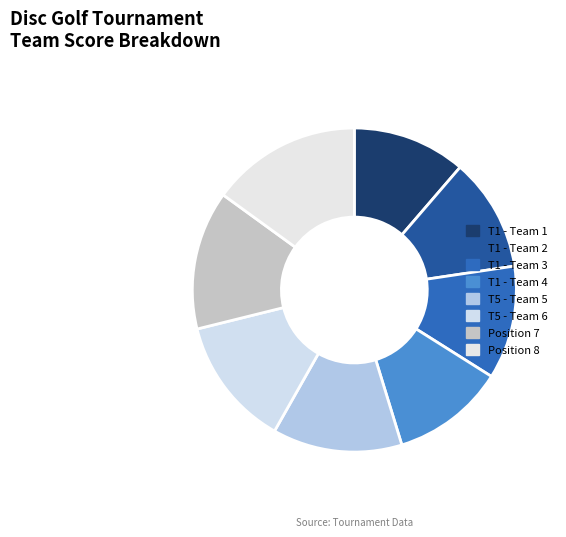

How many segments does this pie chart have?

8